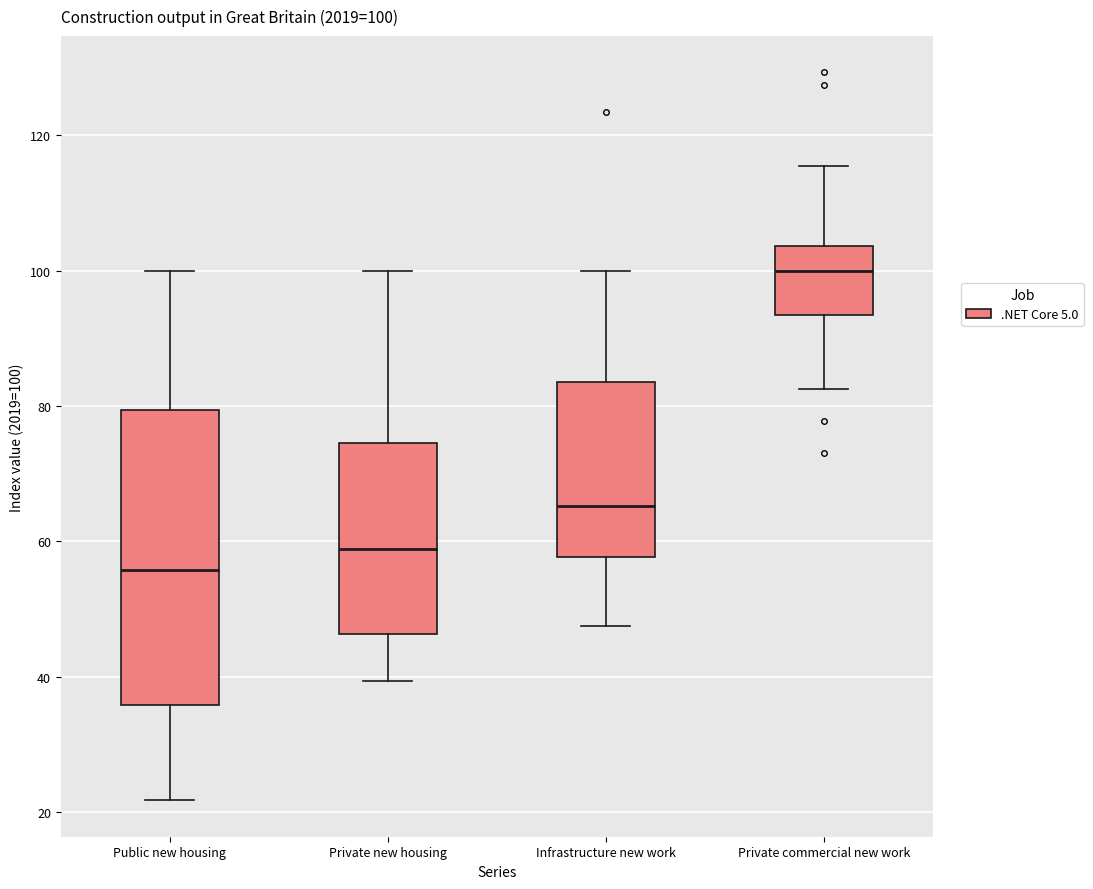

Which box's median line is the highest?

Private commercial new work